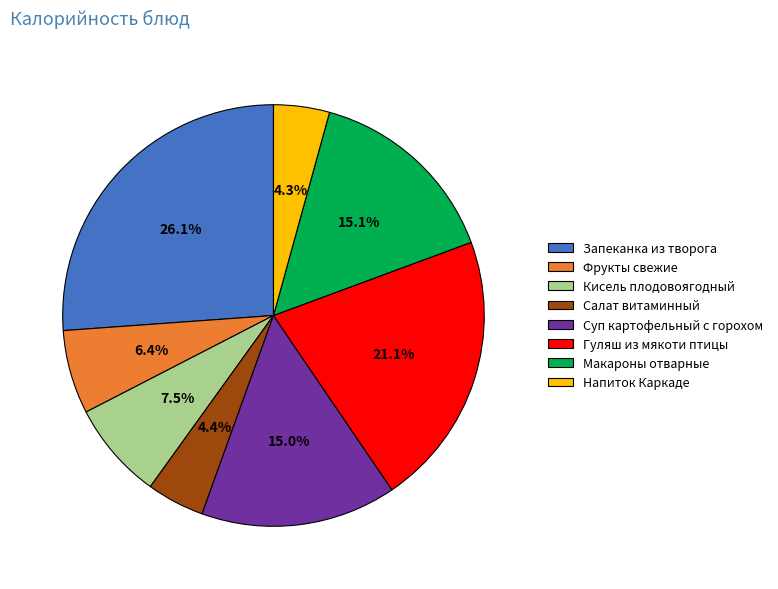

Is the sum of Гуляш из мякоти птицы and Фрукты свежие greater than half?

No